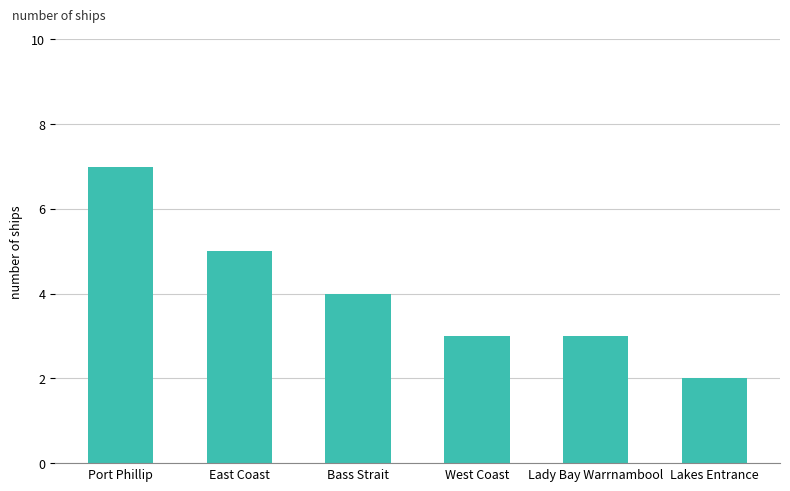

What is the greatest value displayed?

7